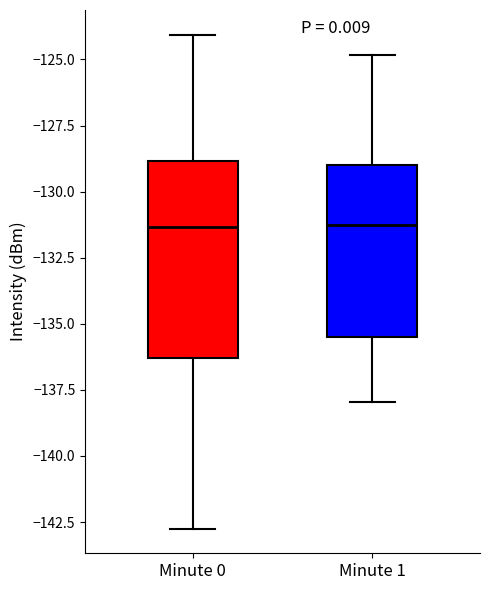

Reading left to right, transcribe this box plot: for each box, give where its median line is, the range the box spans, and where its two whiskers end, as read against the y-axis. The values are not printed on the chart, so give them approximately, as read against the axis.

Minute 0: median -131.5, box -136.5 to -129.0, whiskers -142.5 to -124.0
Minute 1: median -131.5, box -135.5 to -129.0, whiskers -138.0 to -125.0